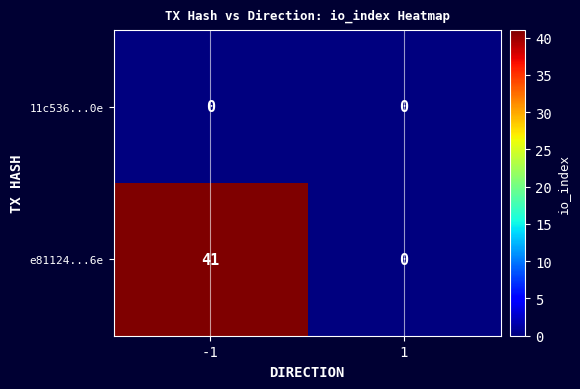

What is the sum of the e81124...6e values at -1 and 1?

41